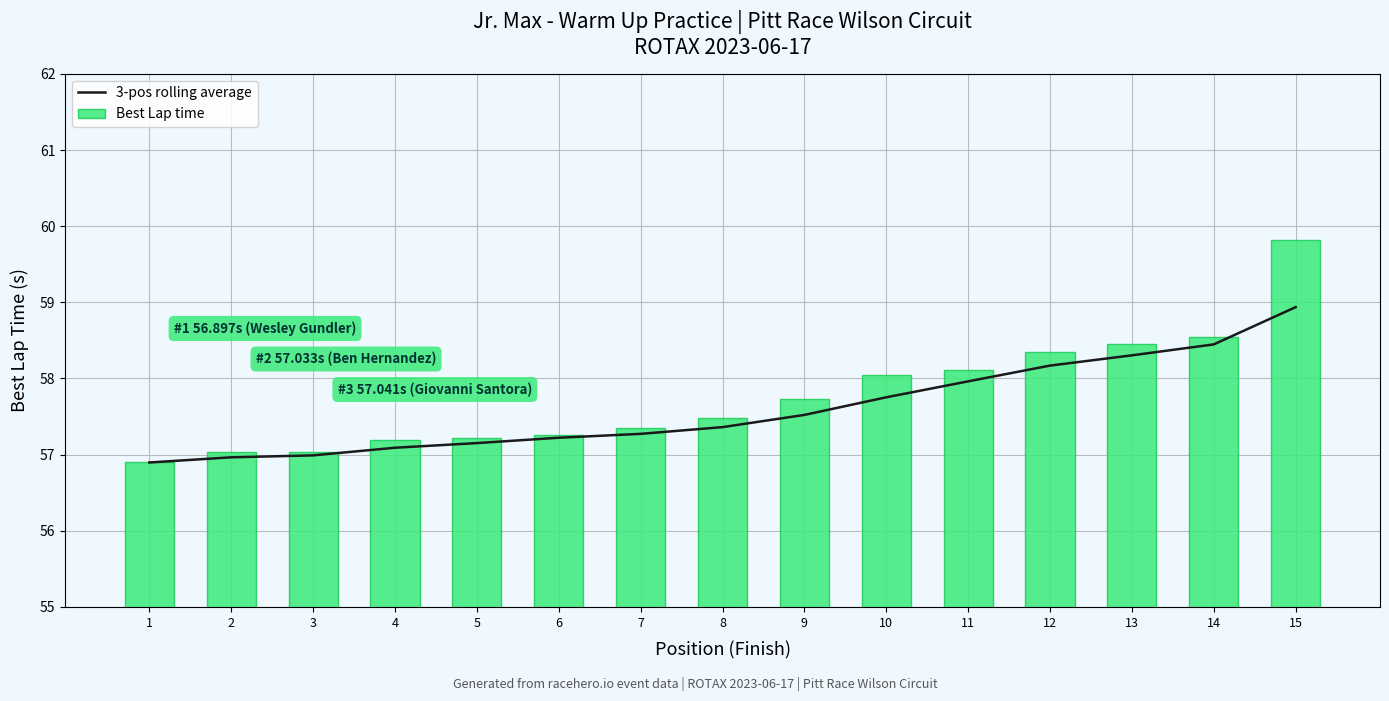

Where is Best Lap time nearest to the value 58?

10